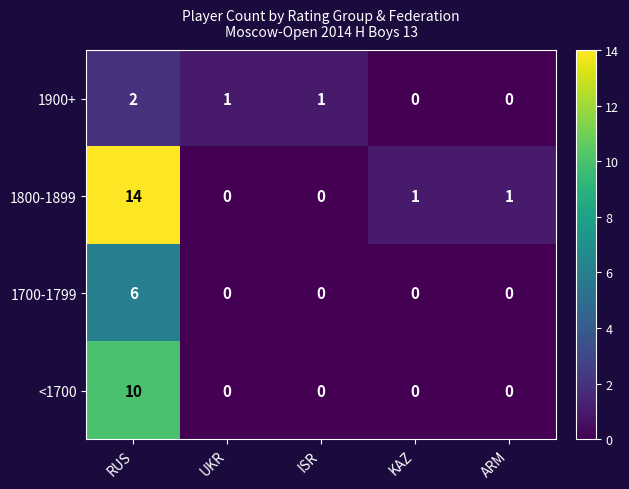

How many data points in 1900+ are less than 1?

2